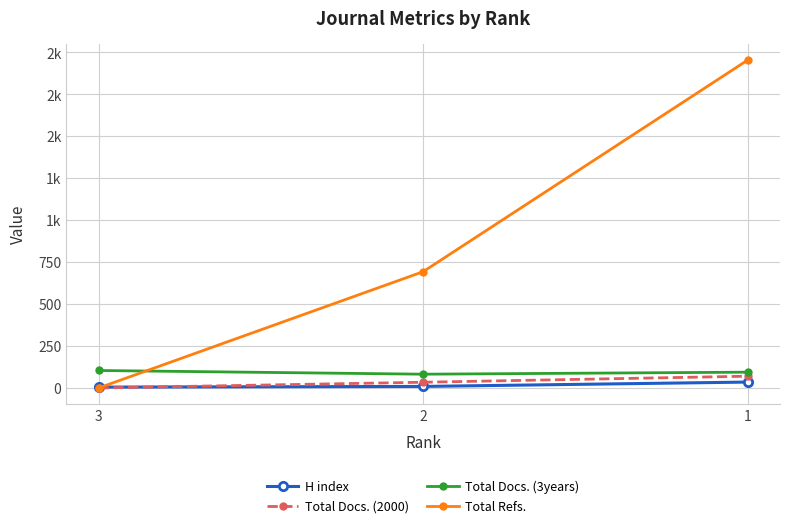

Does the chart have visible grid lines?

Yes